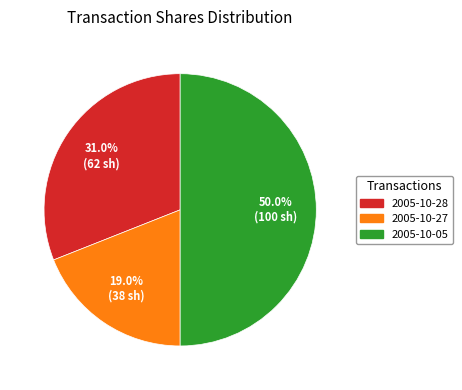

To the nearest percent, what is the average slice percentage?

33%